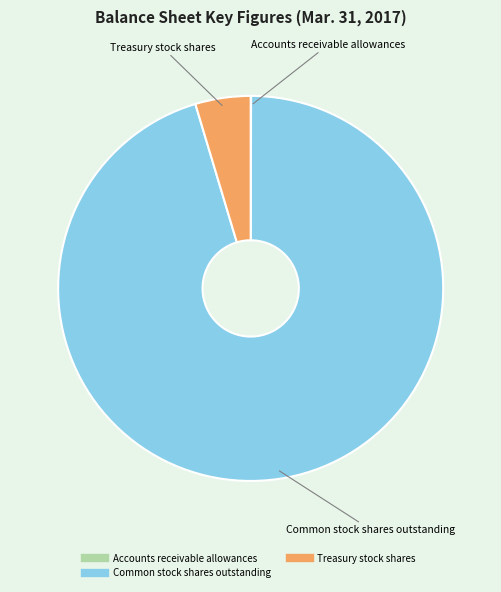

Which category has the biggest portion of the pie?

Common stock shares outstanding